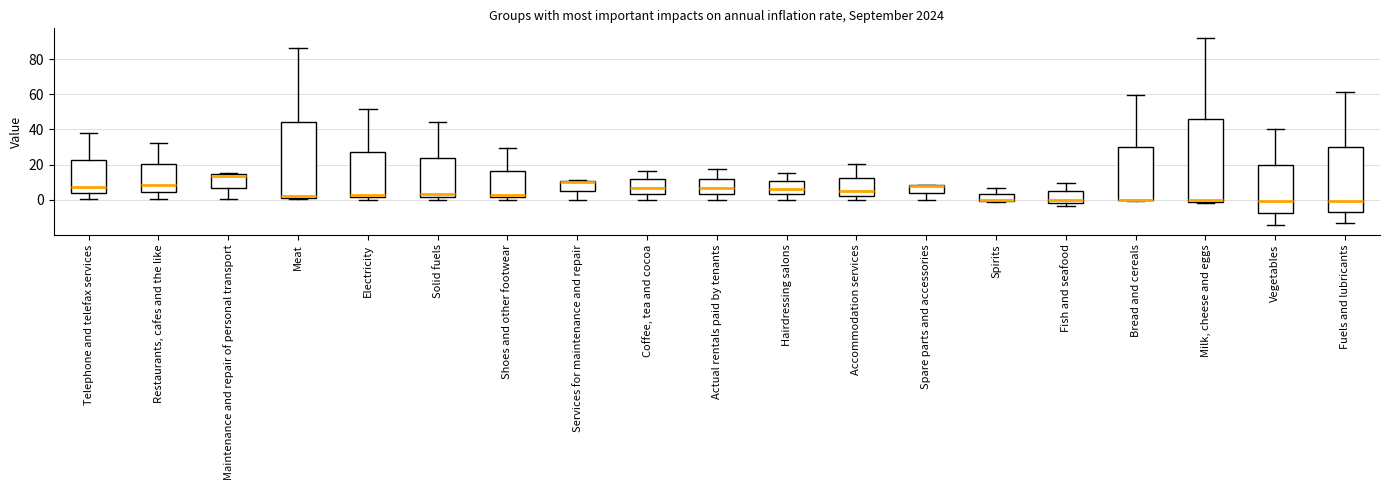

Reading left to right, transcribe this box plot: for each box, give where its median line is, the range the box spans, and where its two whiskers end, as read against the y-axis. The values are not printed on the chart, so give them approximately, as read against the axis.

Telephone and telefax services: median 8, box 4 to 22, whiskers 0 to 38
Restaurants, cafes and the like: median 8, box 4 to 20, whiskers 0 to 32
Maintenance and repair of personal transport: median 14 (just below the box's upper edge), box 6 to 14, whiskers 0 to 16
Meat: median 2 (just above the box's lower edge), box 2 to 44, whiskers 0 to 86
Electricity: median 2 (just above the box's lower edge), box 2 to 28, whiskers 0 to 52
Solid fuels: median 4, box 2 to 24, whiskers 0 to 44
Shoes and other footwear: median 4, box 2 to 16, whiskers 0 to 30
Services for maintenance and repair: median 10 (just below the box's upper edge), box 6 to 10, whiskers 0 to 12
Coffee, tea and cocoa: median 6, box 4 to 12, whiskers 0 to 16
Actual rentals paid by tenants: median 6, box 4 to 12, whiskers 0 to 18
Hairdressing salons: median 6, box 4 to 10, whiskers 0 to 16
Accommodation services: median 4, box 2 to 12, whiskers 0 to 20
Spare parts and accessories: median 8 (drawn on the box's upper edge), box 4 to 8, whiskers 0 to 8
Spirits: median 0 (just above the box's lower edge), box 0 to 4, whiskers -2 to 6
Fish and seafood: median 0, box -2 to 4, whiskers -4 to 10
Bread and cereals: median 0 (drawn on the box's lower edge), box 0 to 30, whiskers 0 to 60
Milk, cheese and eggs: median 0 (just above the box's lower edge), box 0 to 46, whiskers -2 to 92
Vegetables: median 0, box -8 to 20, whiskers -14 to 40
Fuels and lubricants: median 0, box -8 to 30, whiskers -14 to 62